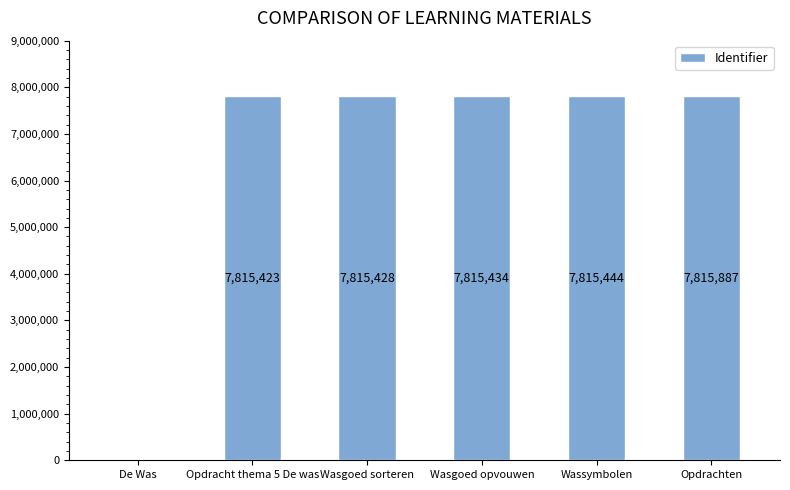

What is the approximate value at Wasgoed sorteren?

7815428